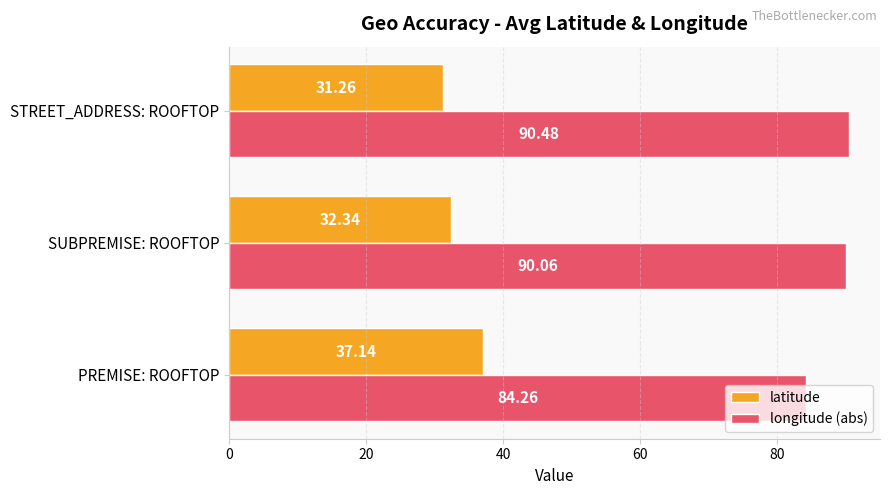

How many distinct data groups are displayed?

2